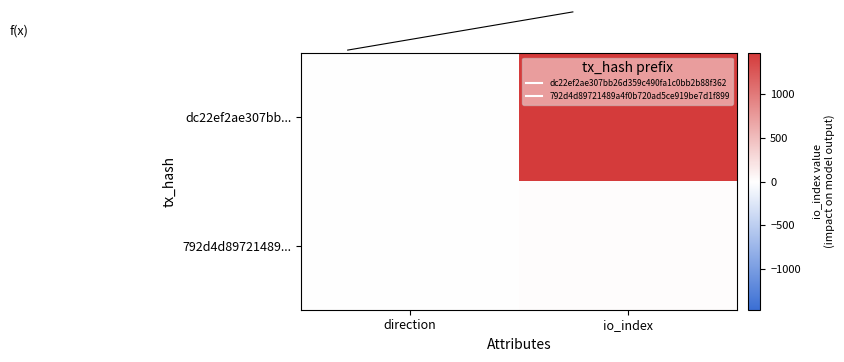

Which series has the widest spread of values?

dc22ef2ae307bb...